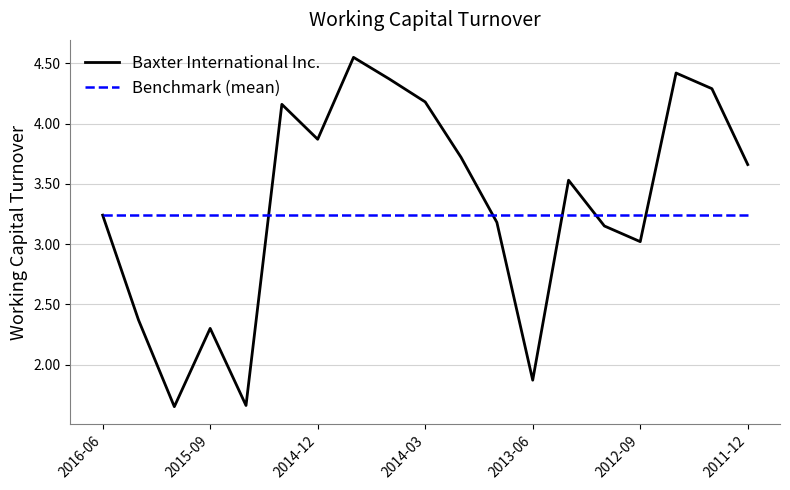

Which series has the widest spread of values?

Baxter International Inc.